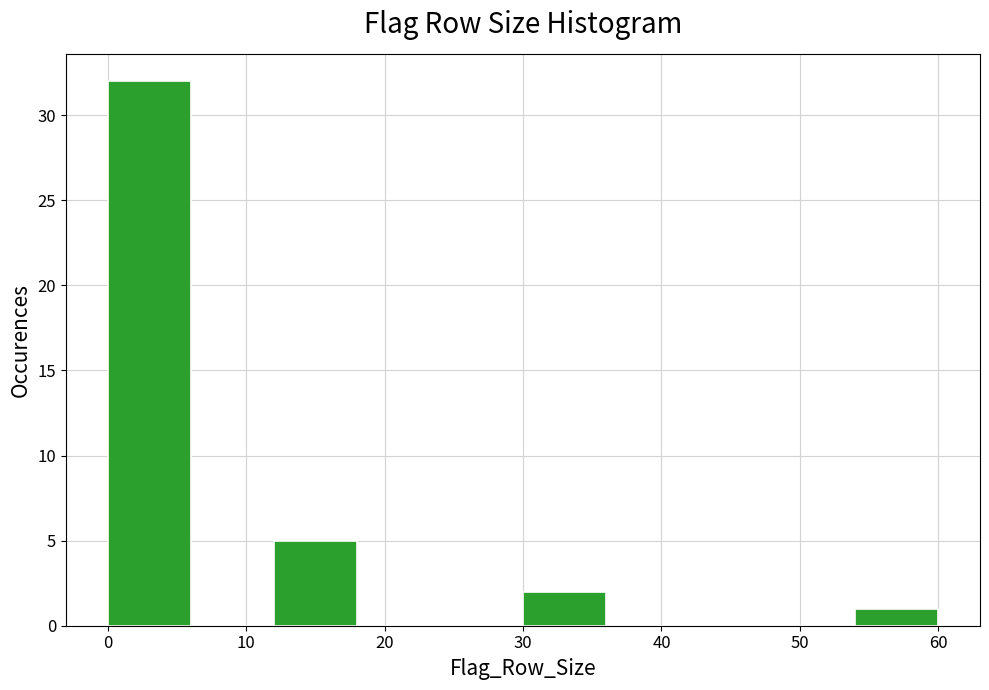

Reading left to right, transcribe this chart: for each bar, give the range it covers on the x-axis and its height. The values are not printed on the chart, so give them approximately, as read against the axis.

0 to 6: 32
6 to 12: 0
12 to 18: 5
18 to 24: 0
24 to 30: 0
30 to 36: 2
36 to 42: 0
42 to 48: 0
48 to 54: 0
54 to 60: 1